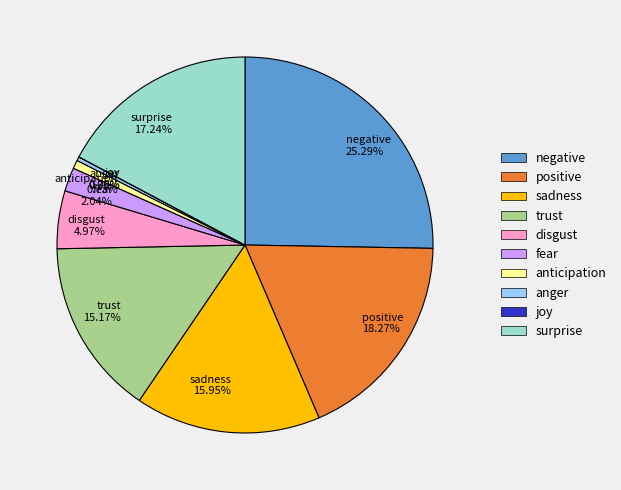

Which category has the biggest portion of the pie?

negative